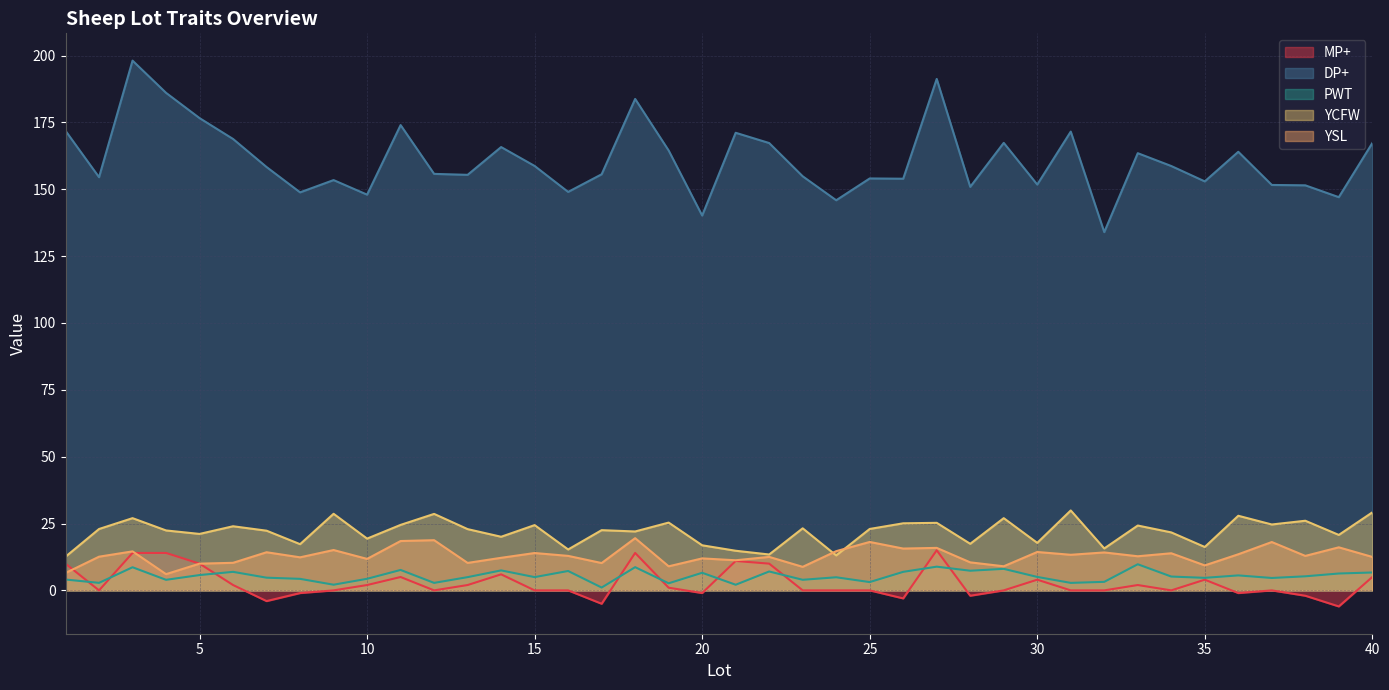

Reading left to right, transcribe all the data shown in this chart.

MP+: 10.0	0.0	14.0	14.0	10.0	2.0	-4.0	-1.0	0.0	2.0	5.0	0.0	2.0	6.0	0.0	0.0	-5.0	14.0	1.0	-1.0	11.0	10.0	0.0	0.0	0.0	-3.0	15.0	-2.0	0.0	4.0	0.0	0.0	2.0	0.0	4.0	-1.0	0.0	-2.0	-6.0	5.0
DP+: 171.8	154.5	198.1	186.0	176.6	168.8	158.3	148.8	153.4	148.0	174.0	155.7	155.4	165.8	158.7	149.0	155.6	183.8	164.5	140.2	171.1	167.3	154.8	145.9	154.0	153.9	191.2	150.9	167.3	151.8	171.6	134.0	163.5	158.7	152.9	164.0	151.6	151.5	147.0	167.3
PWT: 4.1	2.8	8.7	4.0	5.7	6.9	4.8	4.3	2.1	4.3	7.6	2.8	5.0	7.5	5.0	7.2	1.1	8.7	2.6	6.6	2.1	7.1	4.0	4.9	3.1	6.9	8.9	7.3	8.1	5.0	2.8	3.2	9.8	5.2	4.7	5.6	4.6	5.3	6.3	6.7
YCFW: 12.6	22.9	27.0	22.4	21.1	24.0	22.3	17.3	28.6	19.4	24.5	28.6	22.9	20.1	24.4	15.3	22.5	22.0	25.4	16.9	14.8	13.4	23.2	13.1	23.0	25.1	25.3	17.4	27.0	17.8	29.9	15.7	24.2	21.7	16.2	27.9	24.6	26.0	20.7	29.2
YSL: 6.5	12.6	14.6	6.1	10.0	10.3	14.3	12.4	15.1	11.8	18.5	18.8	10.3	12.2	14.0	12.9	10.2	19.5	9.0	12.0	11.3	12.5	8.8	14.7	18.1	15.6	15.9	10.5	9.0	14.4	13.3	14.2	12.8	13.9	9.3	13.5	18.1	12.9	16.1	12.5